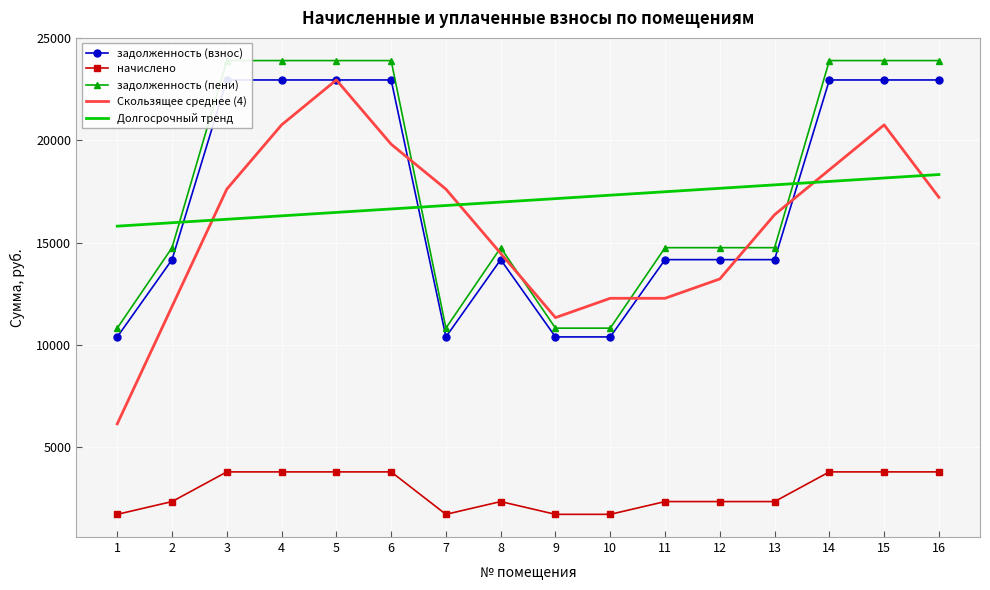

Rank the categories by Долгосрочный тренд value from lowest to highest.

1, 2, 3, 4, 5, 6, 7, 8, 9, 10, 11, 12, 13, 14, 15, 16